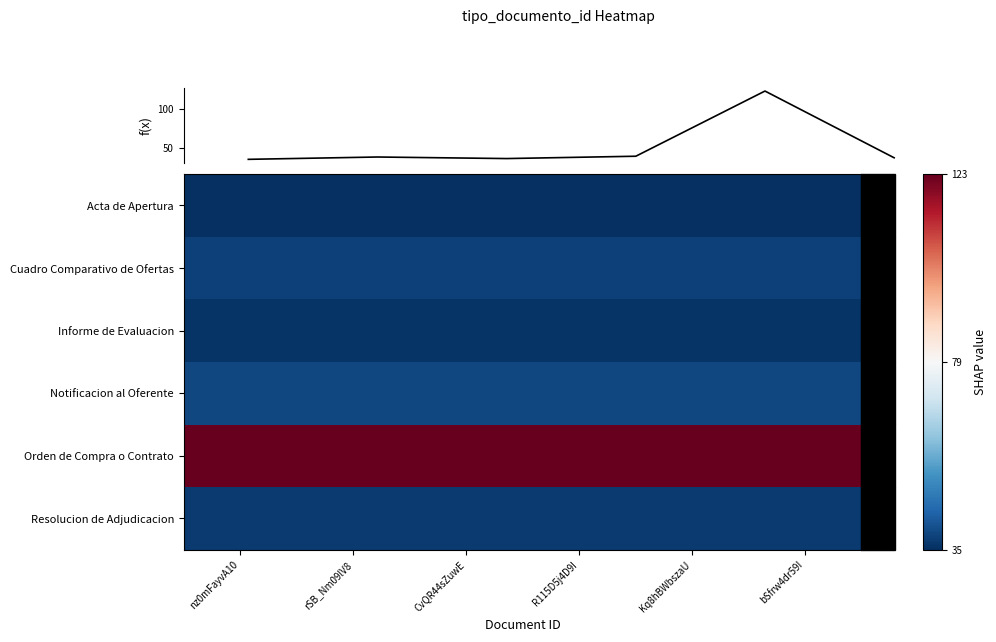

At which category is the sum across all series the highest?

Kq8hBWbszaU